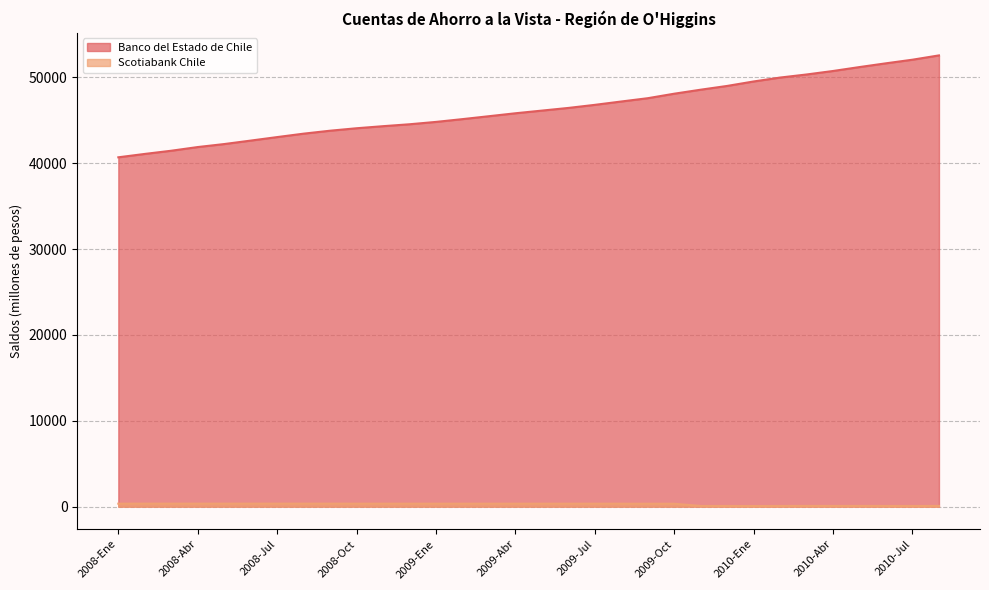

Reading right to left, what are all the values shown in this chart?

Banco del Estado de Chile: 2010-Ago=52571	2010-Jul=52070	2010-Jun=51650	2010-May=51213	2010-Abr=50755	2010-Mar=50348	2010-Feb=49990	2010-Ene=49534	2009-Dic=49014	2009-Nov=48575	2009-Oct=48108	2009-Sep=47584	2009-Ago=47200	2009-Jul=46809	2009-Jun=46450	2009-May=46139	2009-Abr=45828	2009-Mar=45486	2009-Feb=45146	2009-Ene=44822	2008-Dic=44547	2008-Nov=44324	2008-Oct=44083	2008-Sep=43797	2008-Ago=43453	2008-Jul=43054	2008-Jun=42645	2008-May=42242	2008-Abr=41893	2008-Mar=41464	2008-Feb=41092	2008-Ene=40698
Scotiabank Chile: 2010-Ago=79	2010-Jul=75	2010-Jun=77	2010-May=81	2010-Abr=78	2010-Mar=82	2010-Feb=76	2010-Ene=66	2009-Dic=76	2009-Nov=78	2009-Oct=333	2009-Sep=335	2009-Ago=339	2009-Jul=342	2009-Jun=340	2009-May=342	2009-Abr=339	2009-Mar=342	2009-Feb=342	2009-Ene=342	2008-Dic=343	2008-Nov=343	2008-Oct=343	2008-Sep=346	2008-Ago=347	2008-Jul=348	2008-Jun=348	2008-May=347	2008-Abr=347	2008-Mar=344	2008-Feb=346	2008-Ene=343